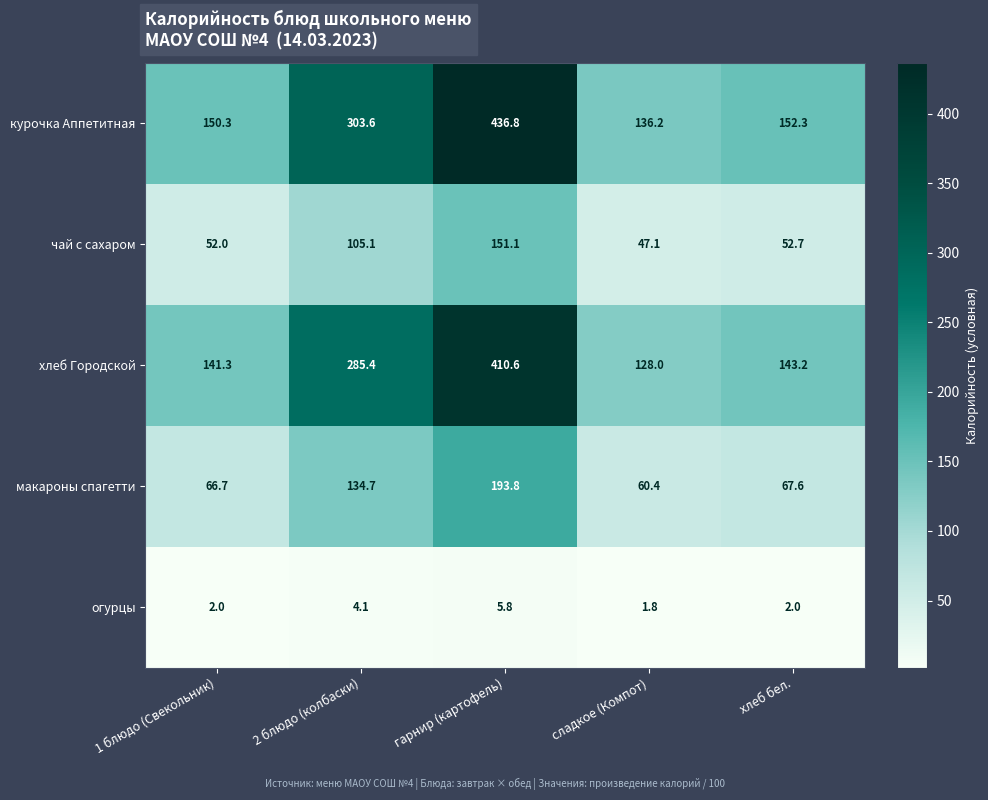

Which series changed the most between 2 блюдо (колбаски) and гарнир (картофель)?

курочка Аппетитная